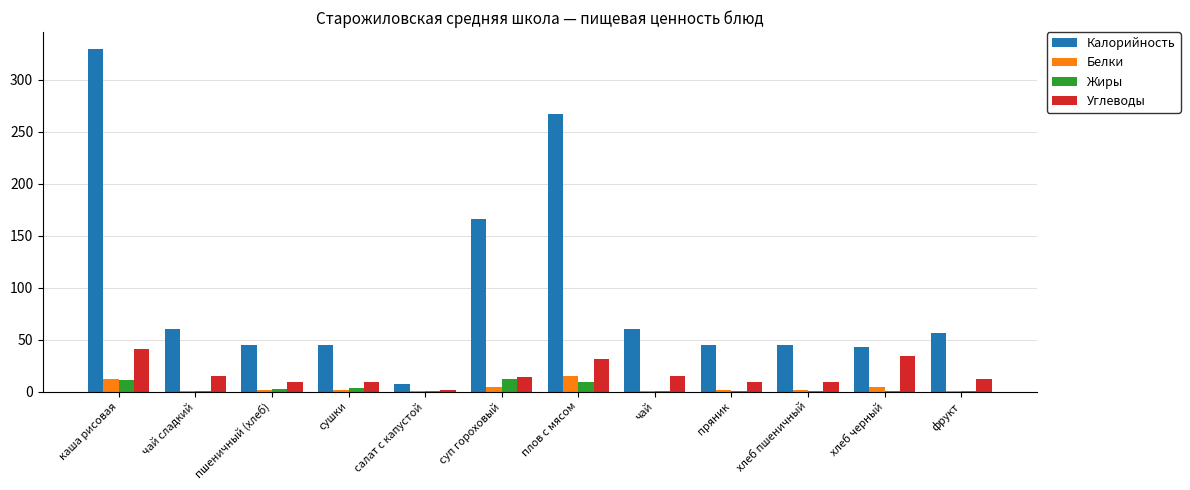

Which series has the largest total across all categories?

Калорийность